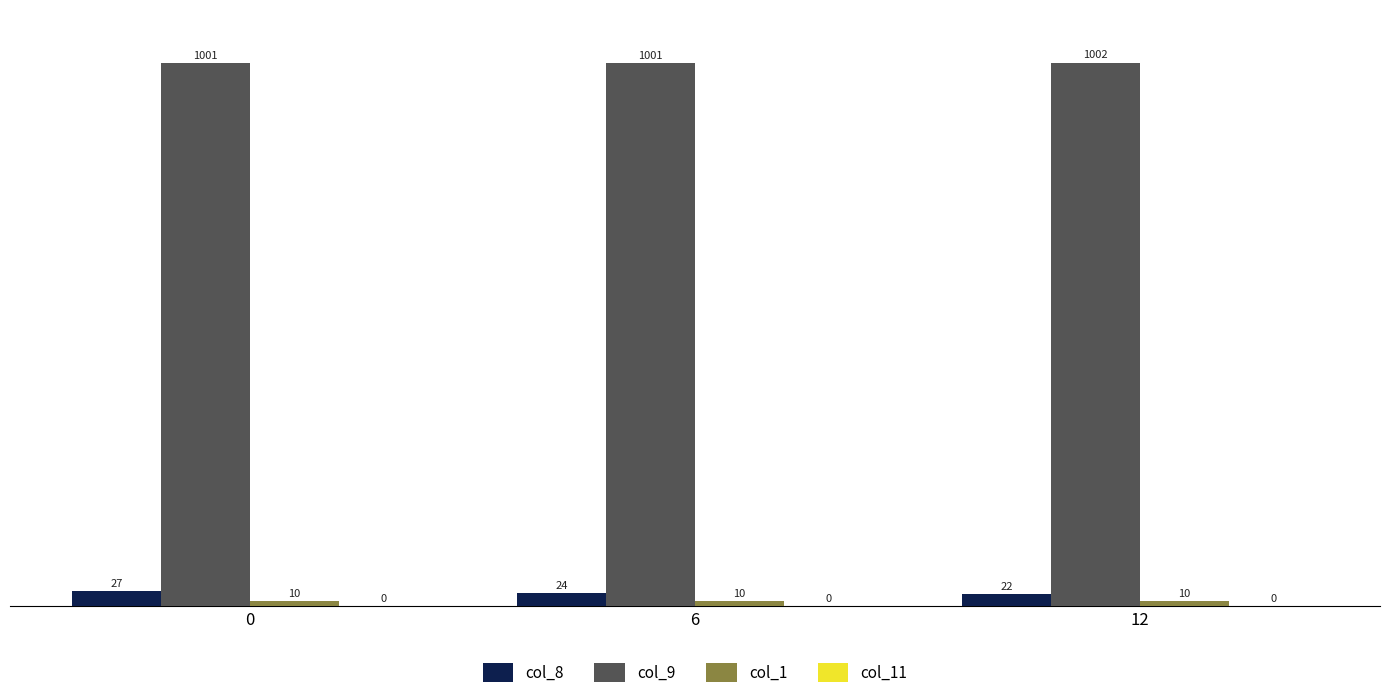

Count the number of categories in the chart.

3